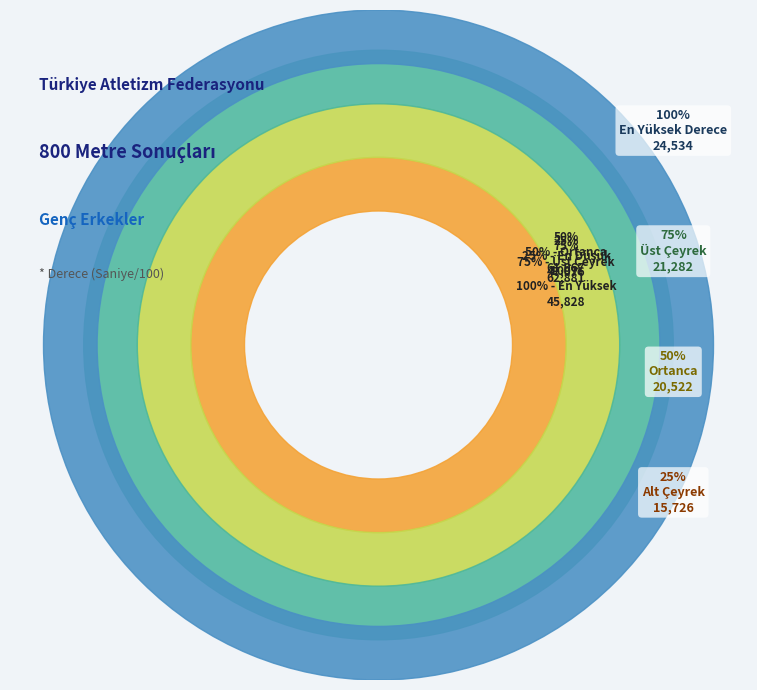

How many segments does this pie chart have?

11